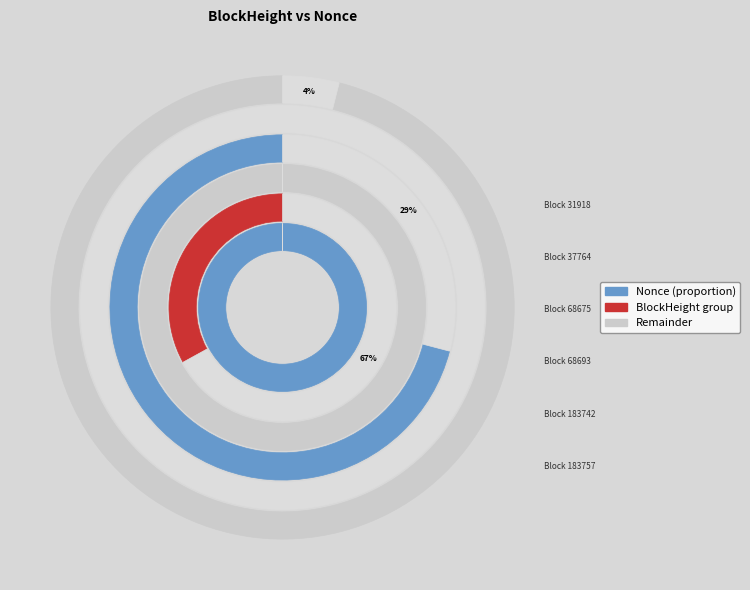

Is there a majority slice in this chart?

Yes